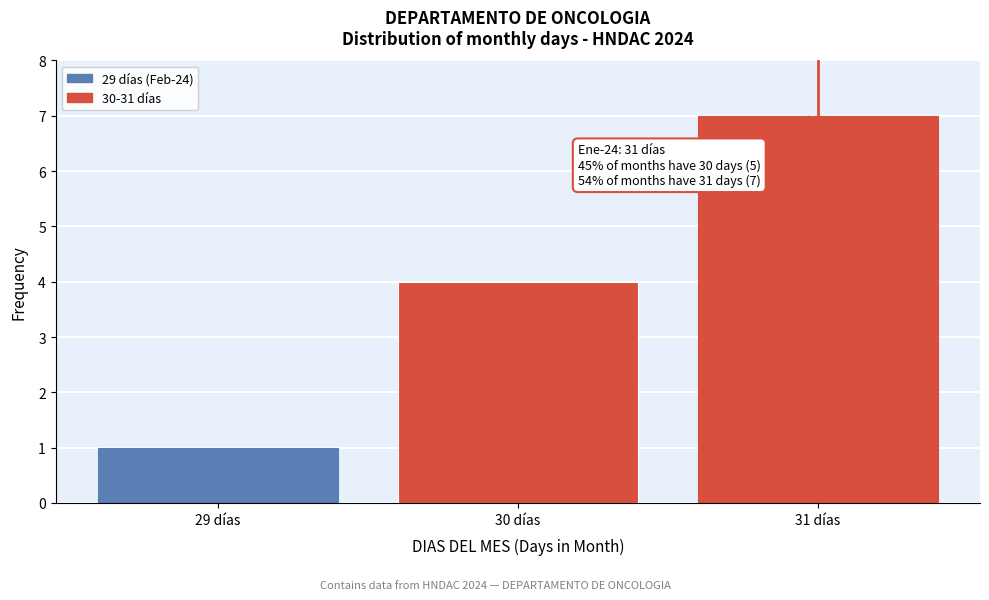

Reading left to right, list all the values displayed in this chart.

29 días=1	30 días=4	31 días=7